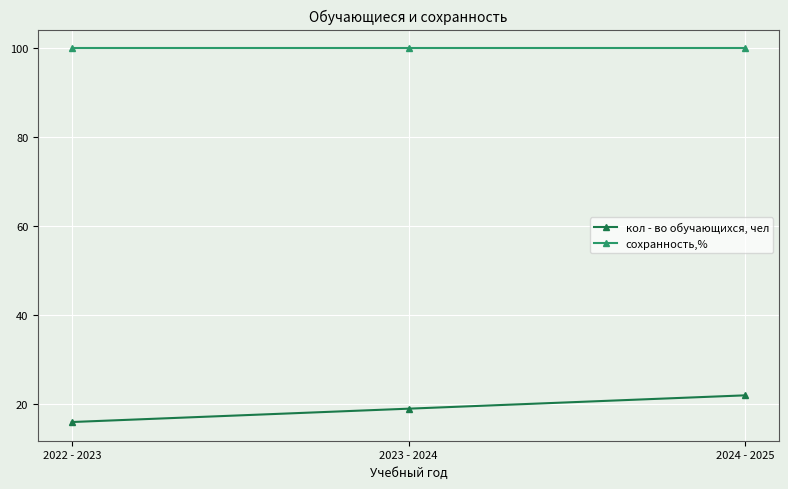

Rank the series by their average value, from lowest to highest.

кол - во обучающихся, чел, сохранность,%